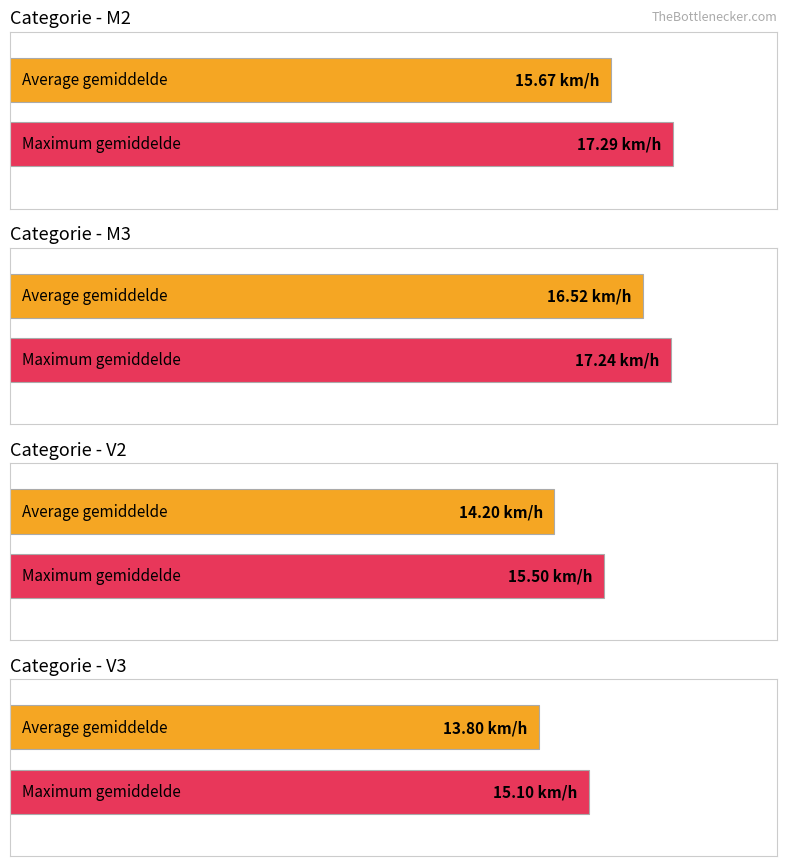

Is it true that Max gemiddelde equals 7.9 at M2?

False